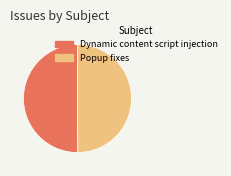

Approximately how many times larger is the value at Dynamic content script injection compared to Popup fixes?

1.0